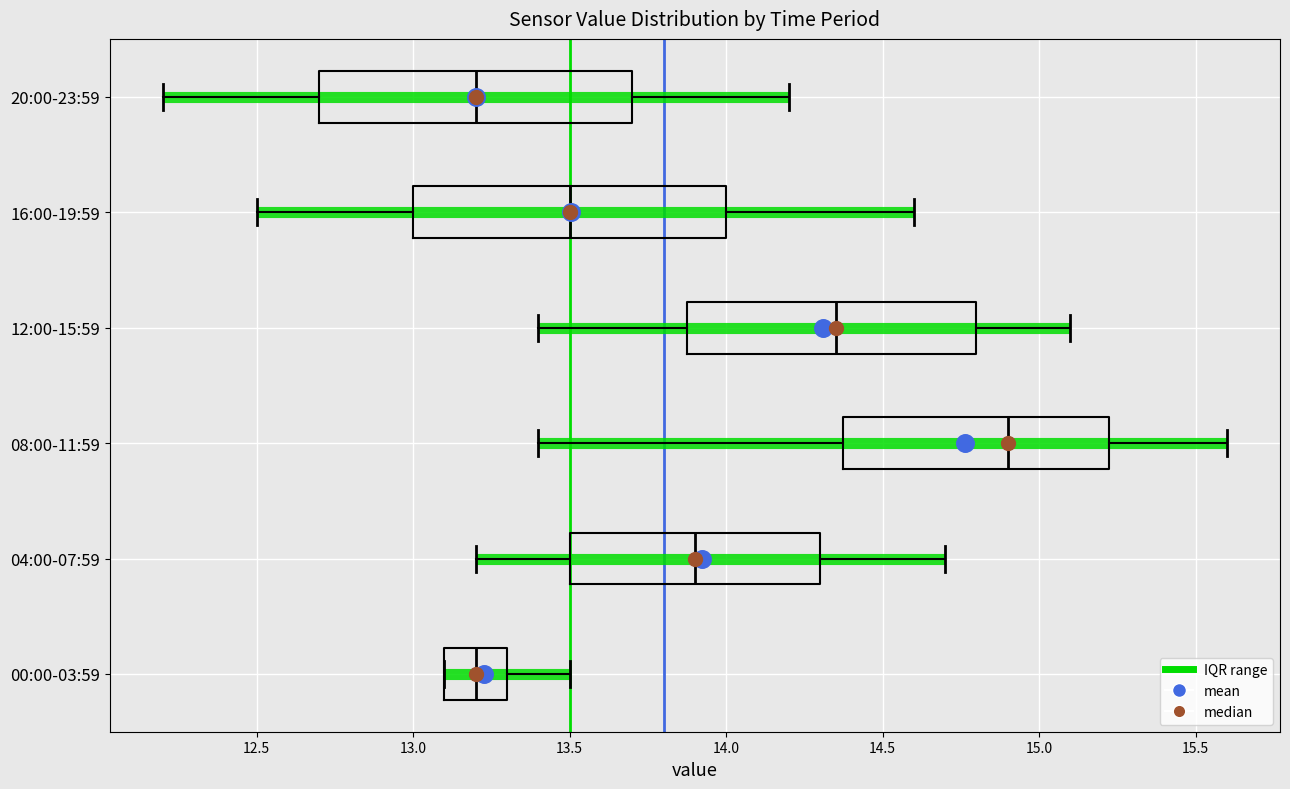

Where is the left edge of the box for 08:00-11:59 on the x-axis? The values are not printed on the chart, so give them approximately, as read against the axis.

14.40